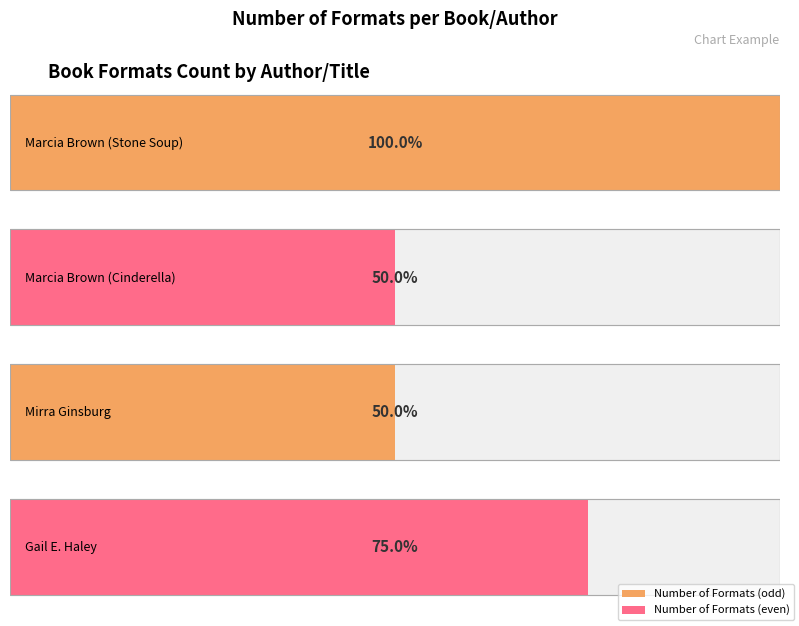

Count the values in the range 2 to 4.

4